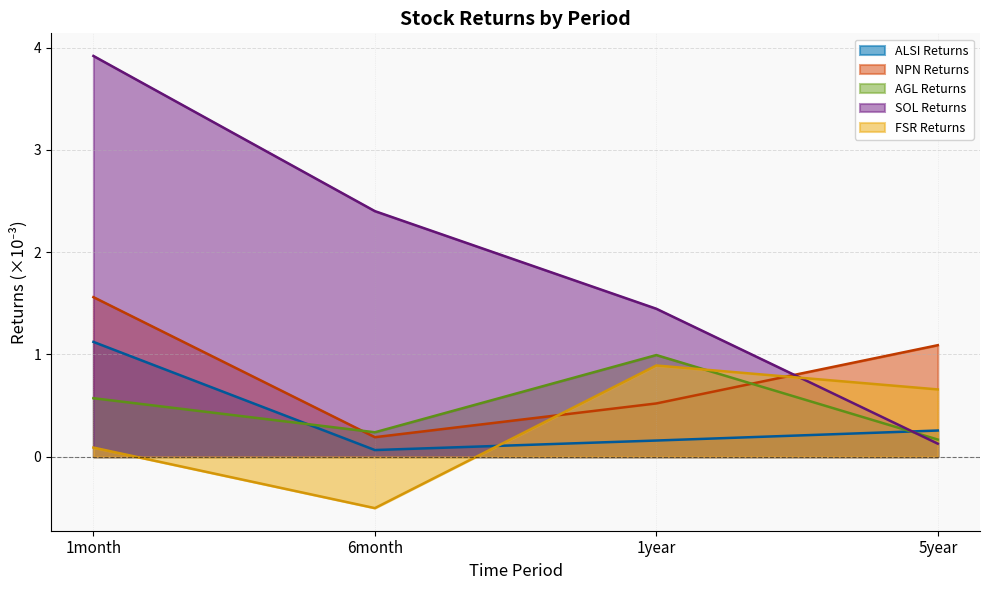

Does the chart display data point markers on the line(s)?

No